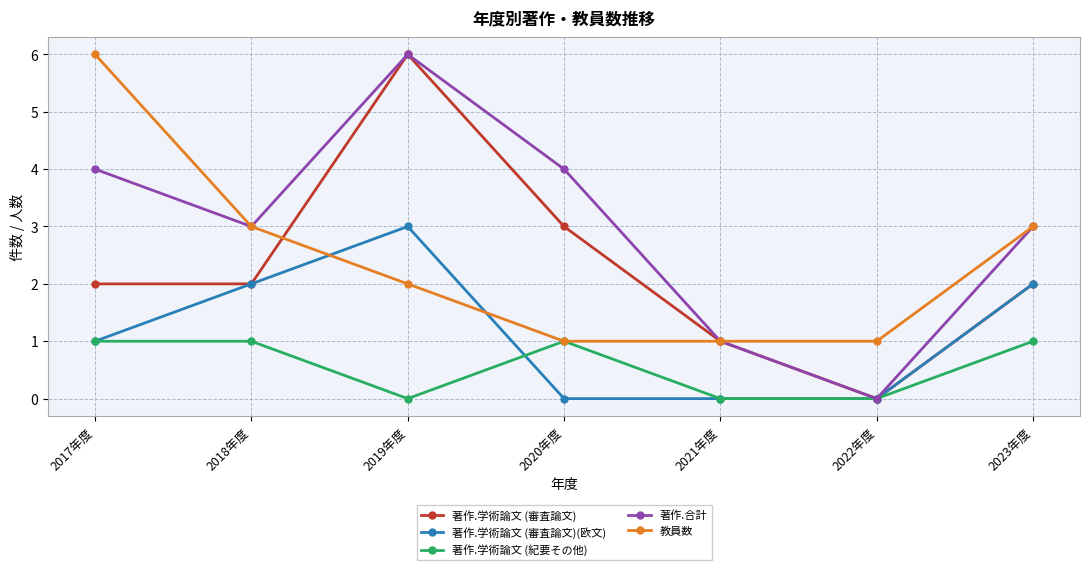

What is the sum of the 著作.学術論文 (審査論文) values at 2020年度 and 2022年度?

3